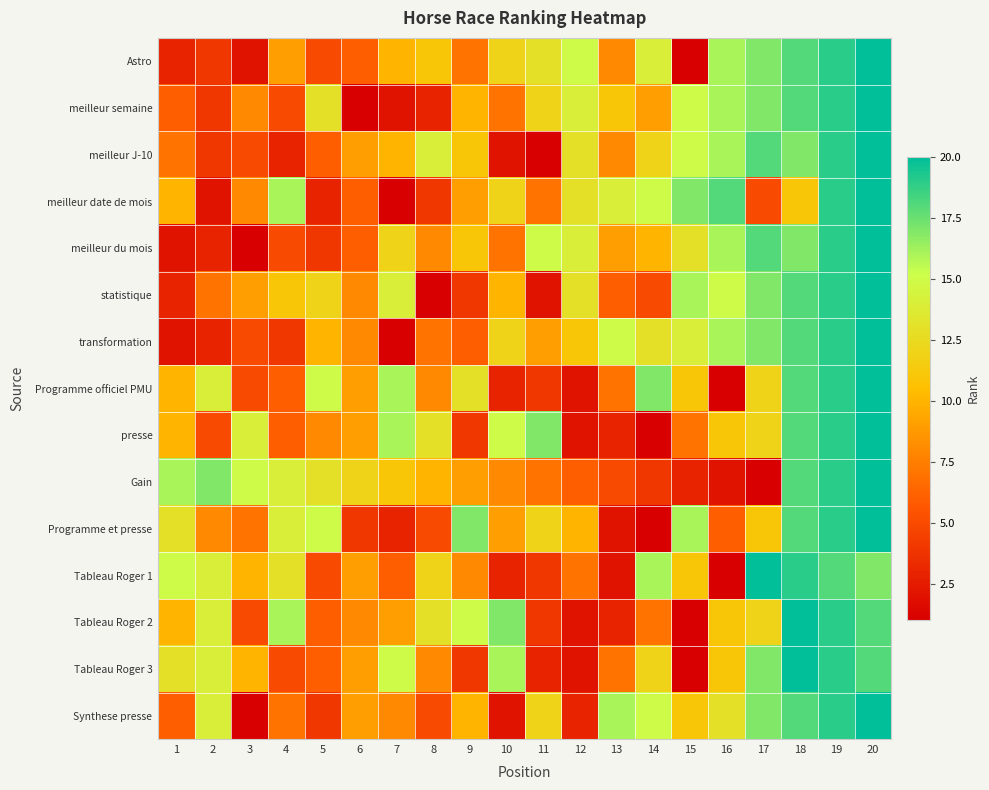

At which category is the sum across all series the highest?

20